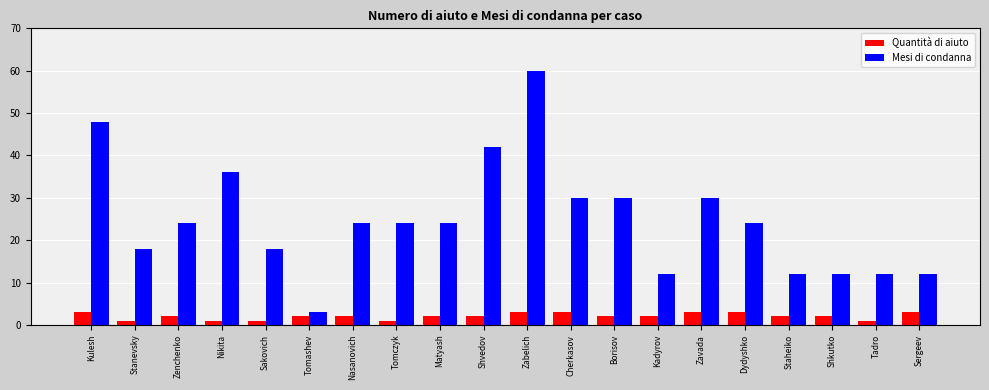

What is the label of the 19th bar from the right?

Stanevsky